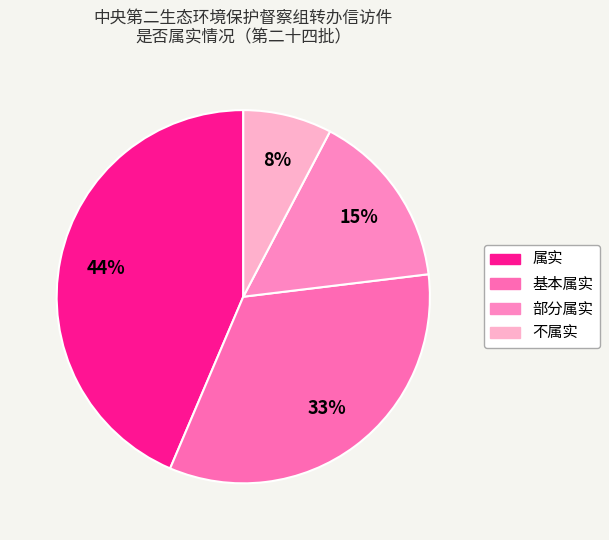

Rank the categories by value from lowest to highest.

不属实, 部分属实, 基本属实, 属实